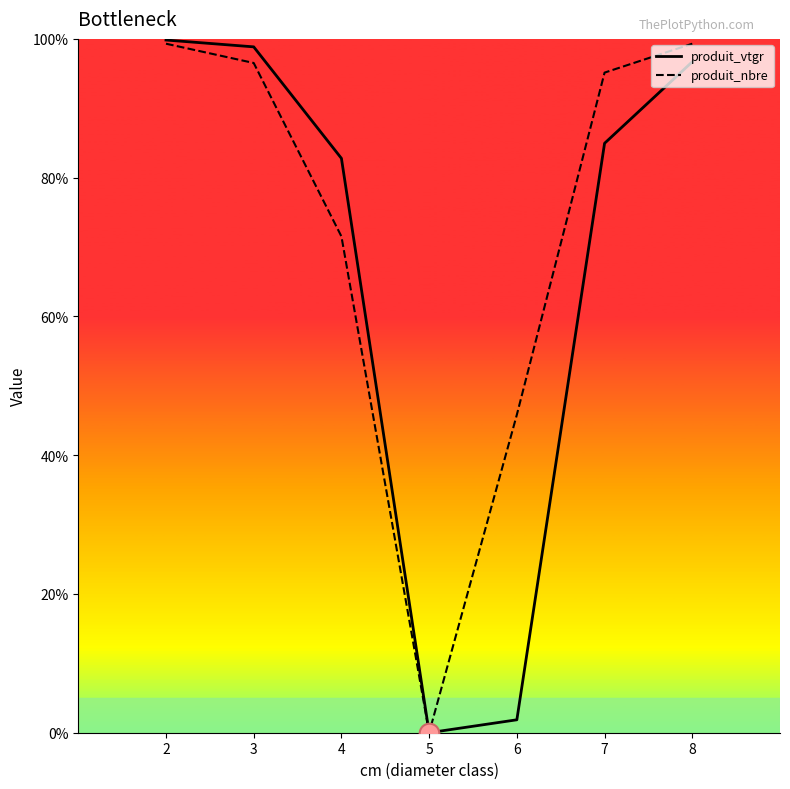

Which series changed the most between 3 and 5?

produit_vtgr